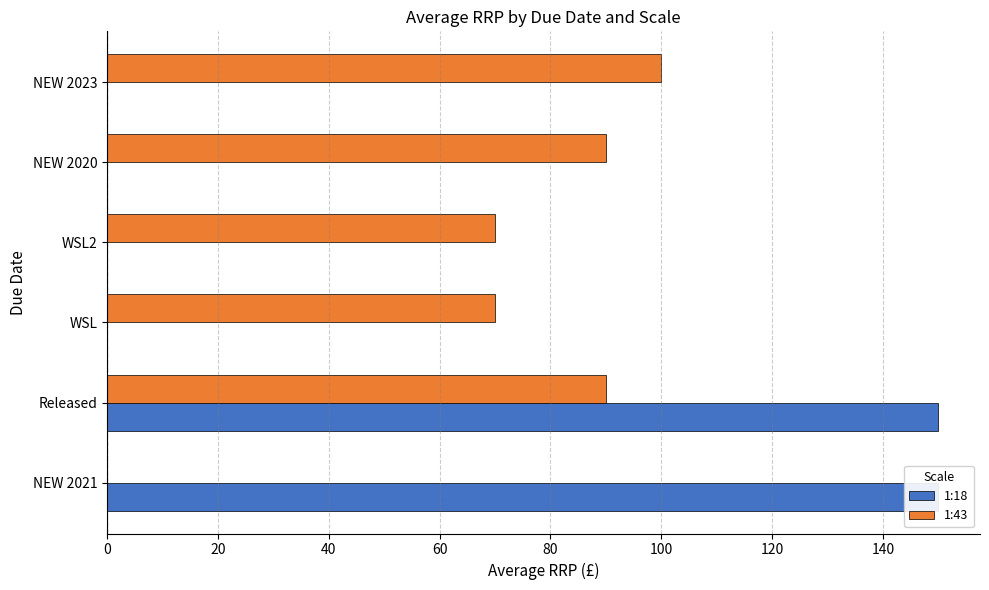

List the series in order of their overall mean, highest first.

1:43, 1:18